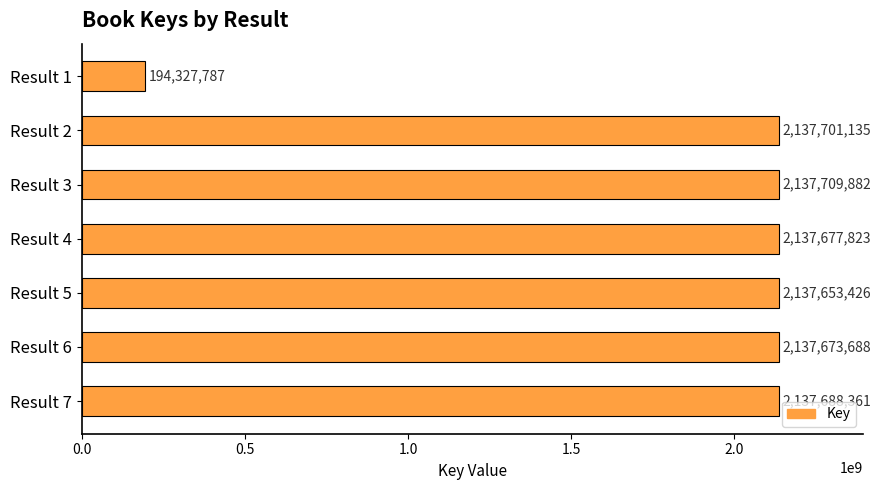

Between Result 3 and Result 1, which is larger?

Result 3